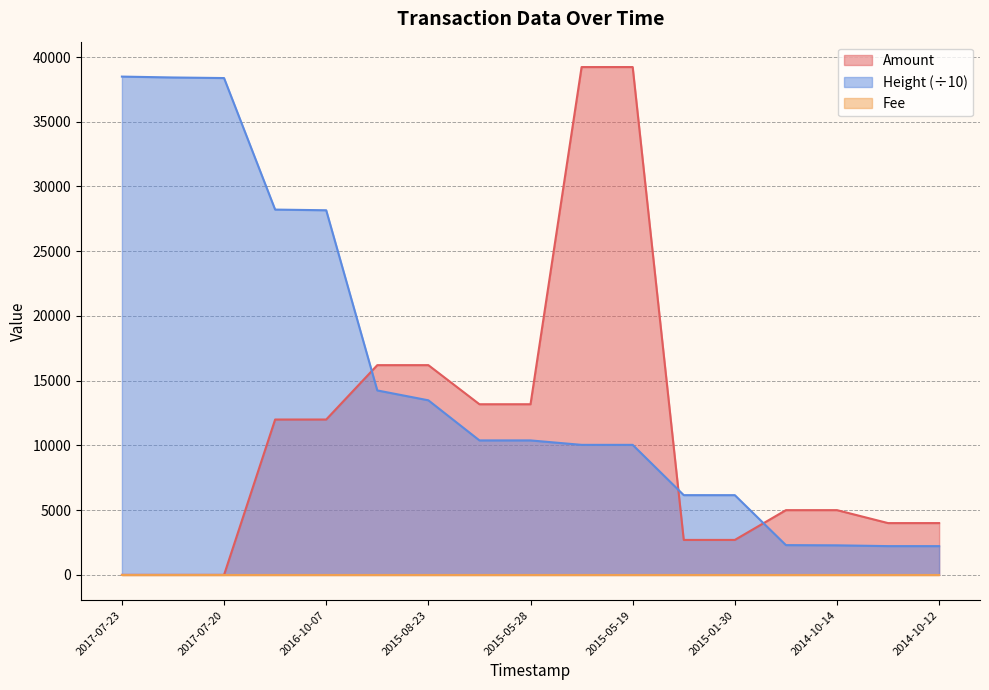

True or false: Height and Amount cross at least once.

True